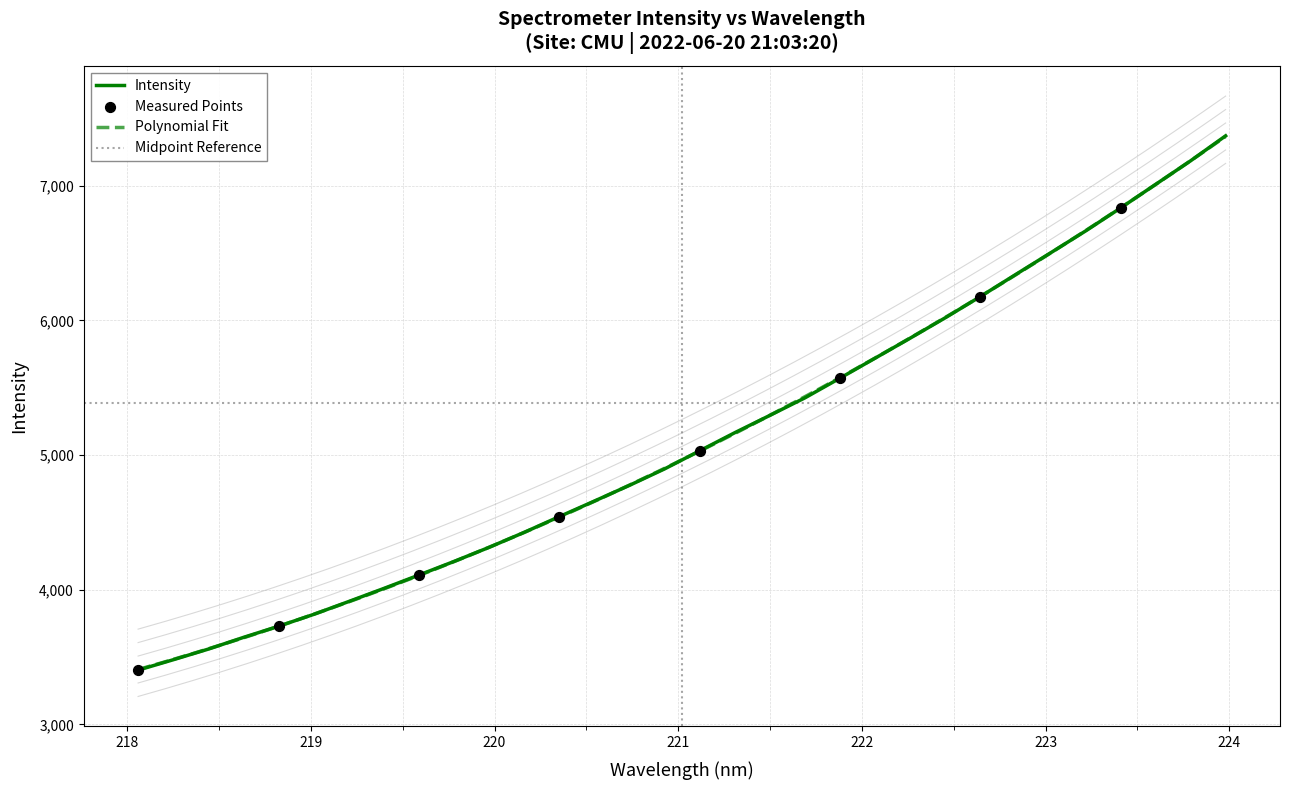

What is the lowest value of the Intensity series?

3402.4